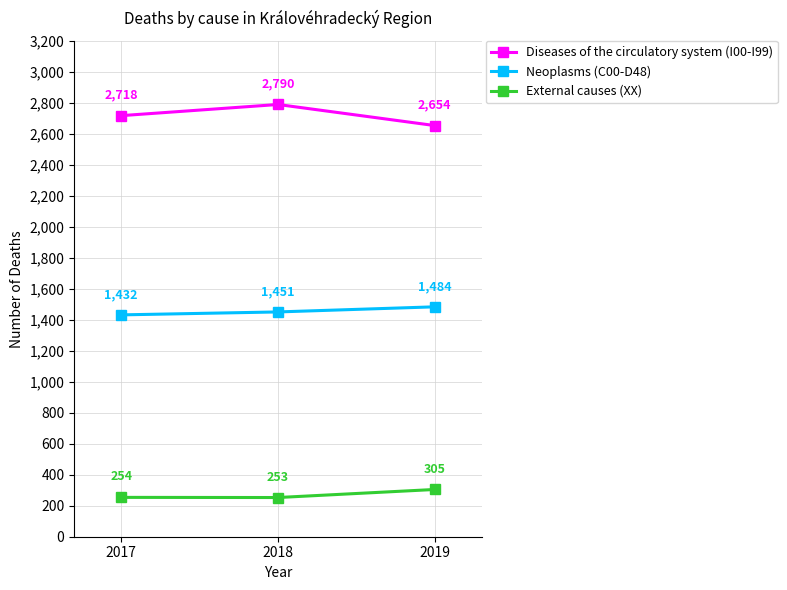

The value of Diseases of the circulatory system (I00-I99) at 2019 is 2654. True or false?

True